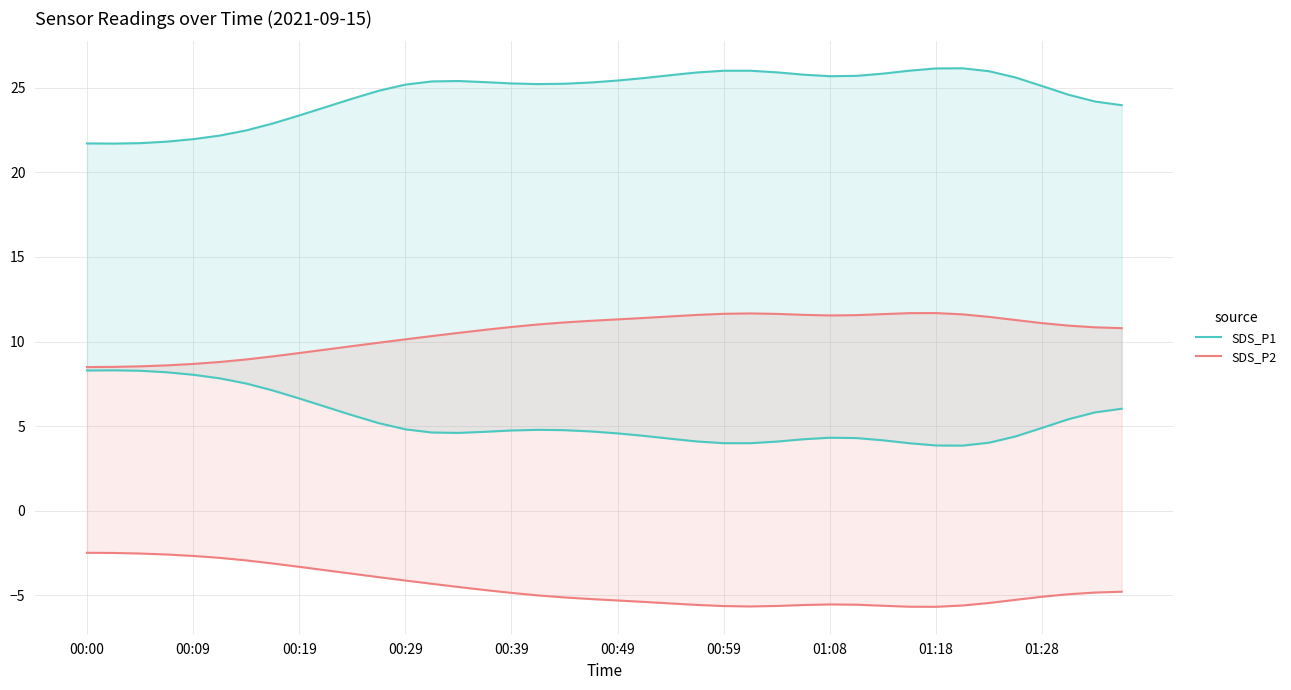

What is the difference between the SDS_P2 values at 35 and 21?

0.1